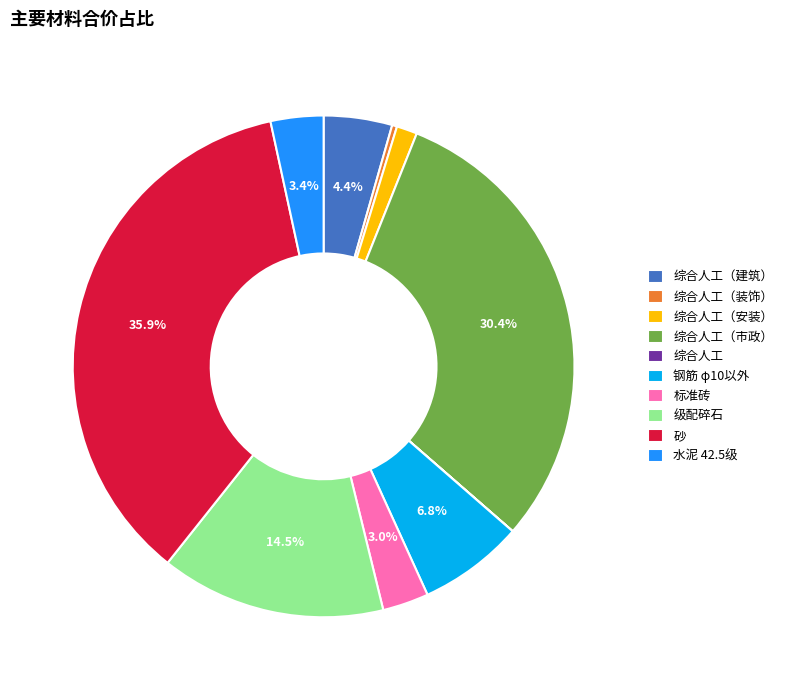

Which slice is the largest?

砂